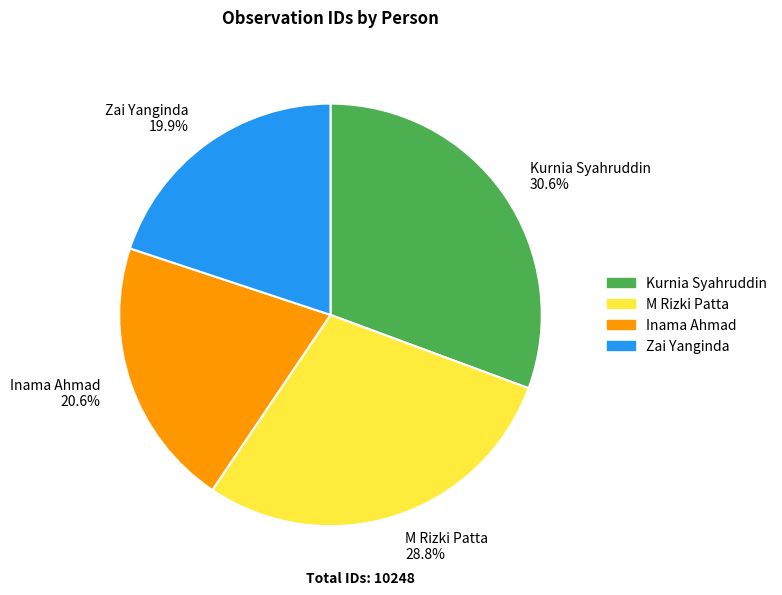

To the nearest percent, what is the difference between the largest and smallest slice percentages?

11%